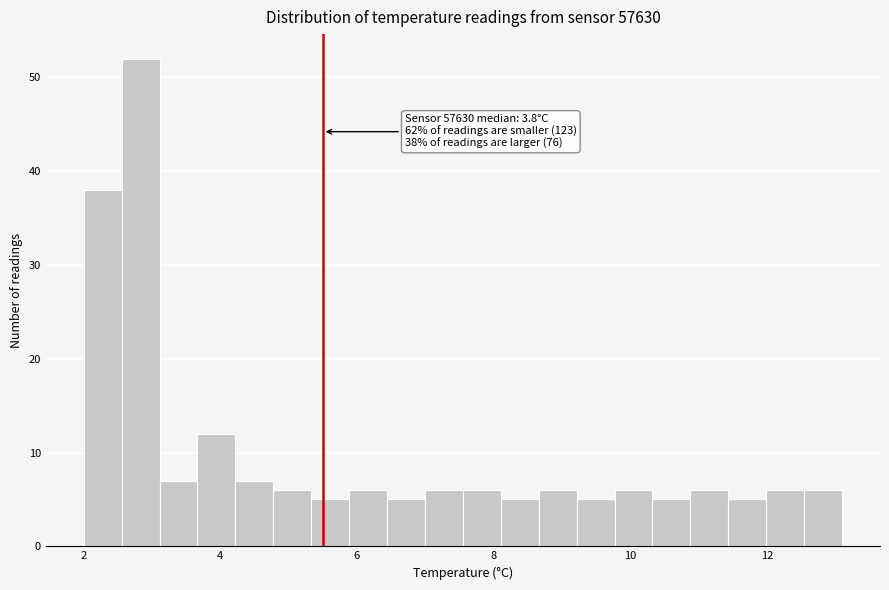

Around what value on the x-axis is the tallest bar? Give the approximate position of its centre, as read against the axis.

2.8